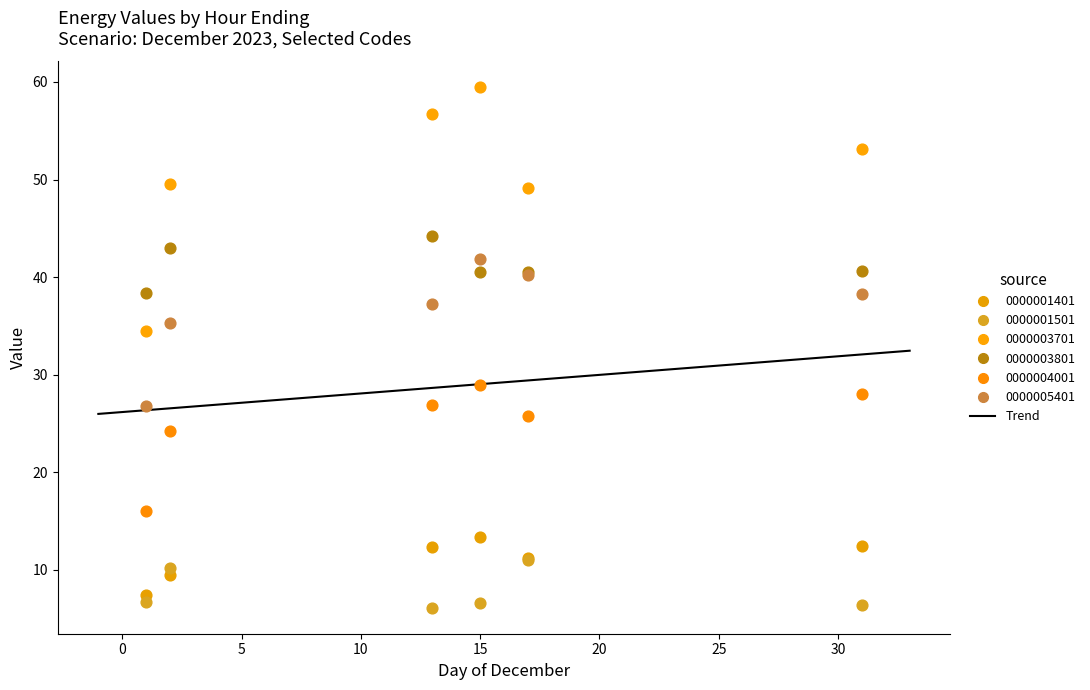

Which series has the largest Y range (max minus min)?

0000003701